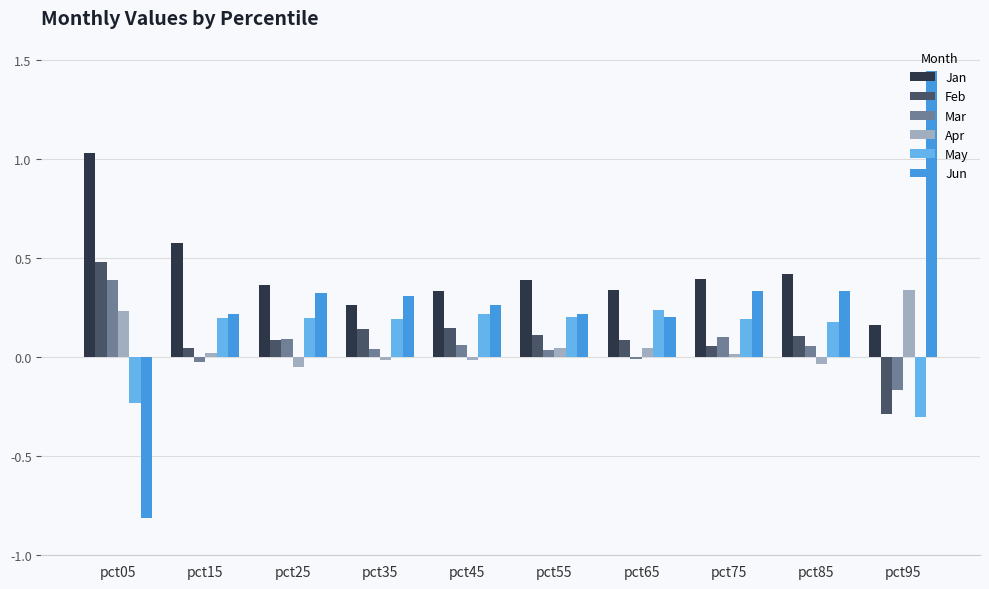

Which series has the widest spread of values?

Jun